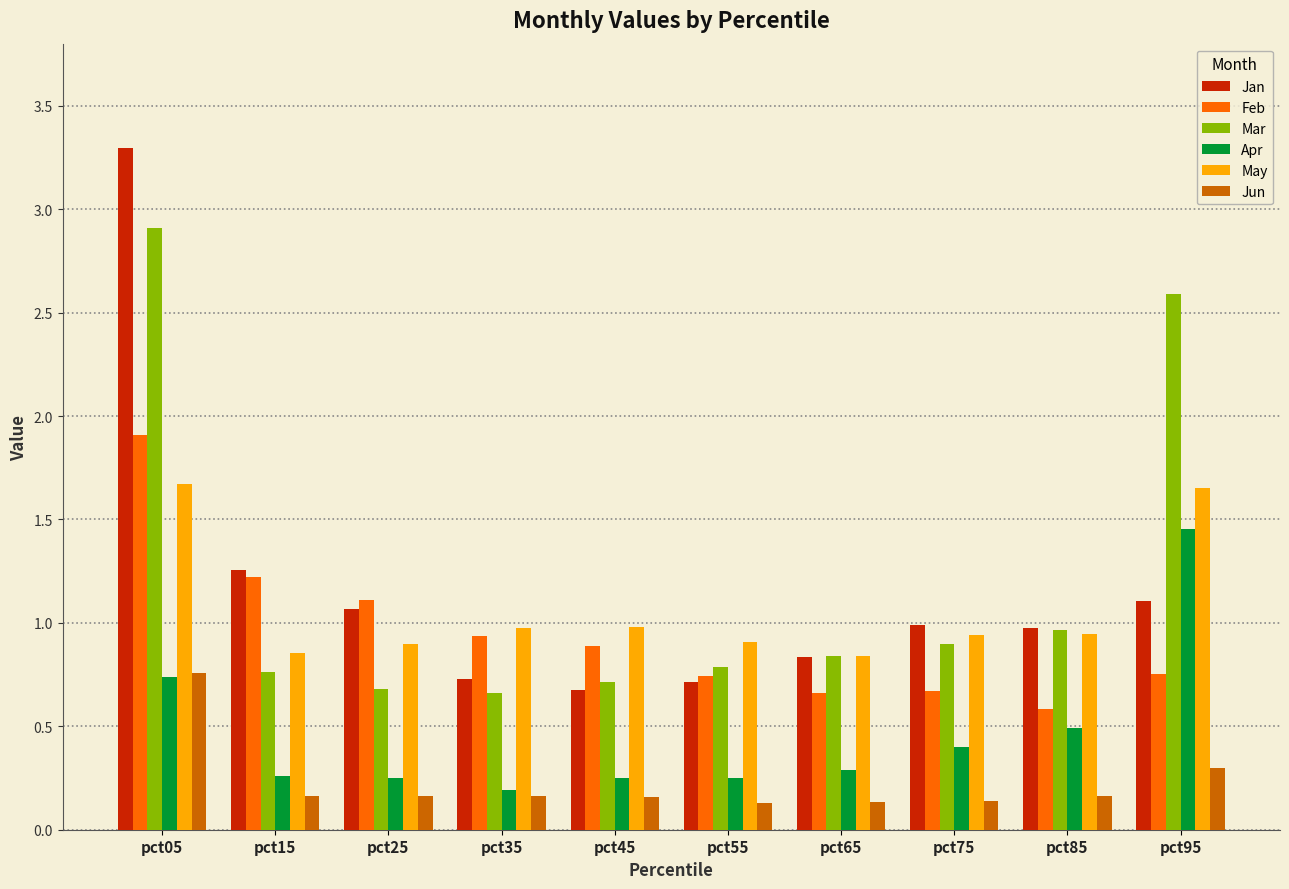

Is the value of Feb at pct65 greater than the value of Jun at pct45?

Yes